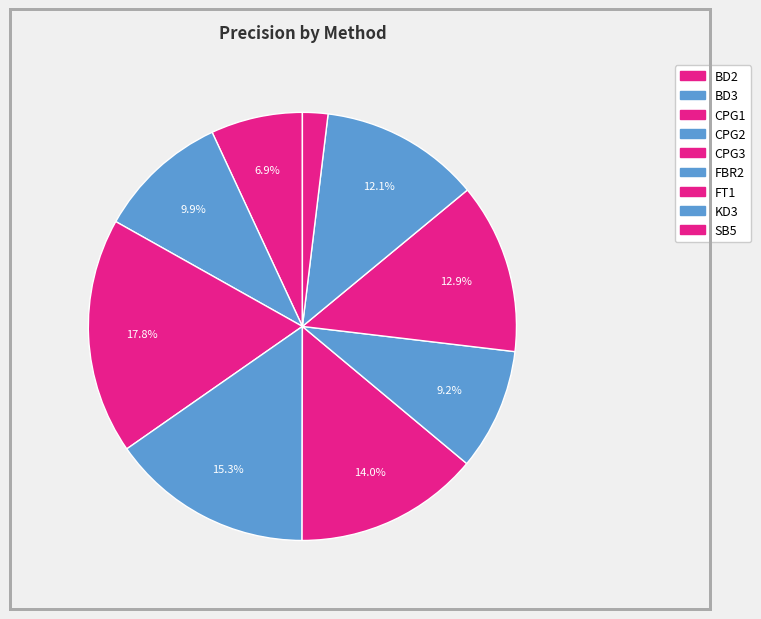

Rank the categories by value from highest to lowest.

CPG1, CPG2, CPG3, FT1, KD3, BD3, FBR2, BD2, SB5